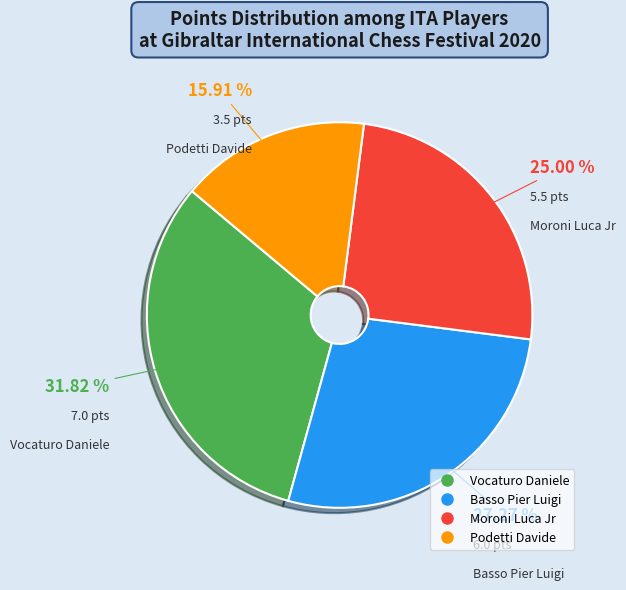

To the nearest percent, what portion does Moroni Luca Jr represent?

25%